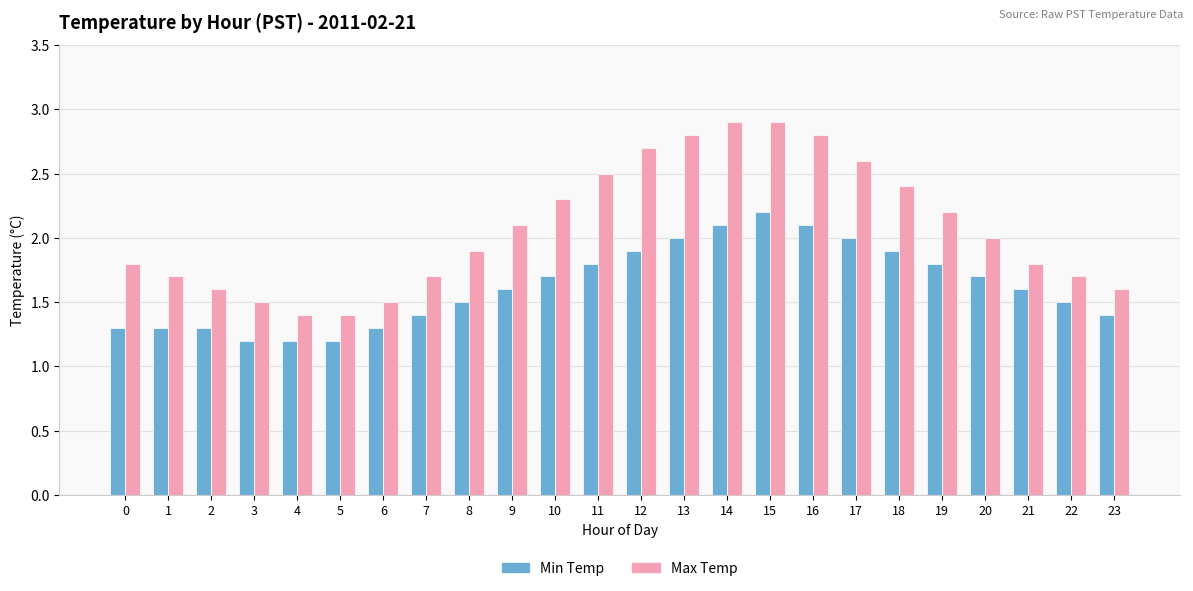

Reading right to left, transcribe all the data shown in this chart.

Min Temp: 1.4	1.5	1.6	1.7	1.8	1.9	2.0	2.1	2.2	2.1	2.0	1.9	1.8	1.7	1.6	1.5	1.4	1.3	1.2	1.2	1.2	1.3	1.3	1.3
Max Temp: 1.6	1.7	1.8	2.0	2.2	2.4	2.6	2.8	2.9	2.9	2.8	2.7	2.5	2.3	2.1	1.9	1.7	1.5	1.4	1.4	1.5	1.6	1.7	1.8